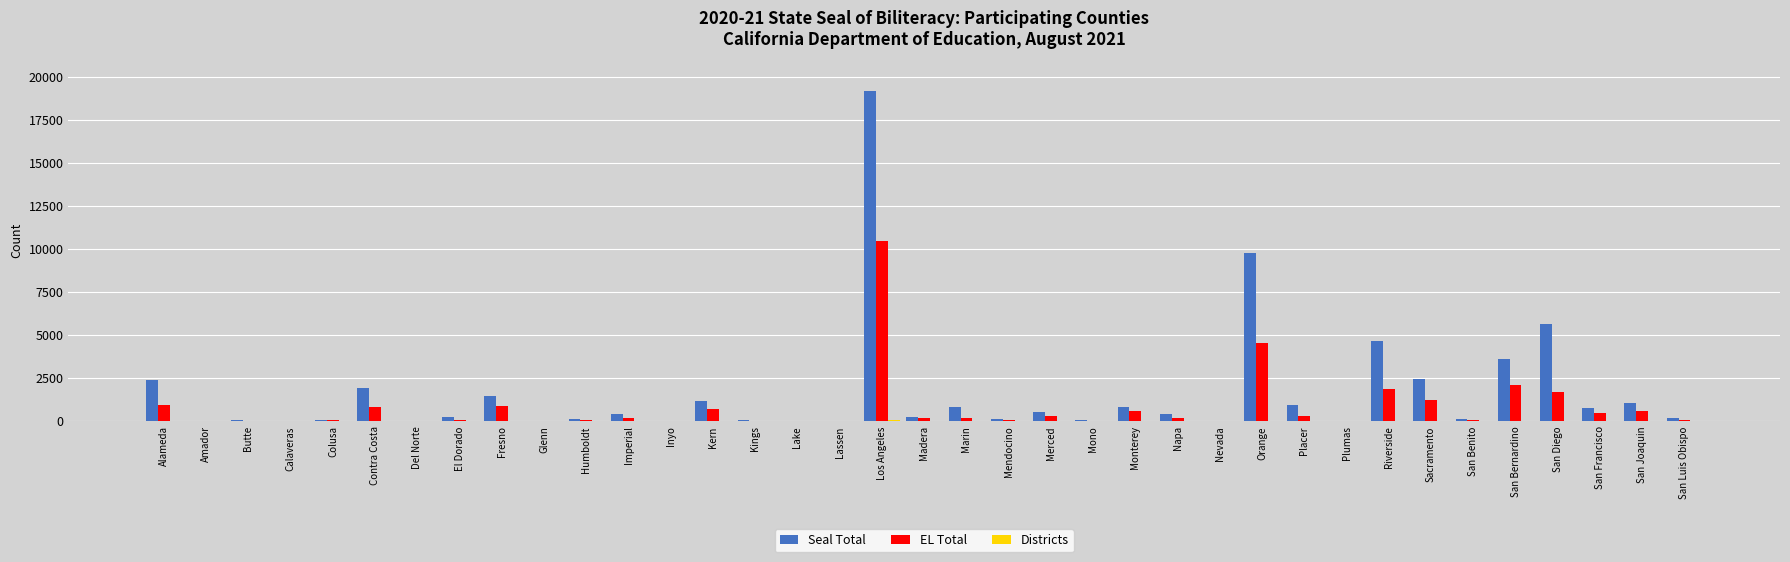

Which series has the largest range (max minus min)?

Seal Total